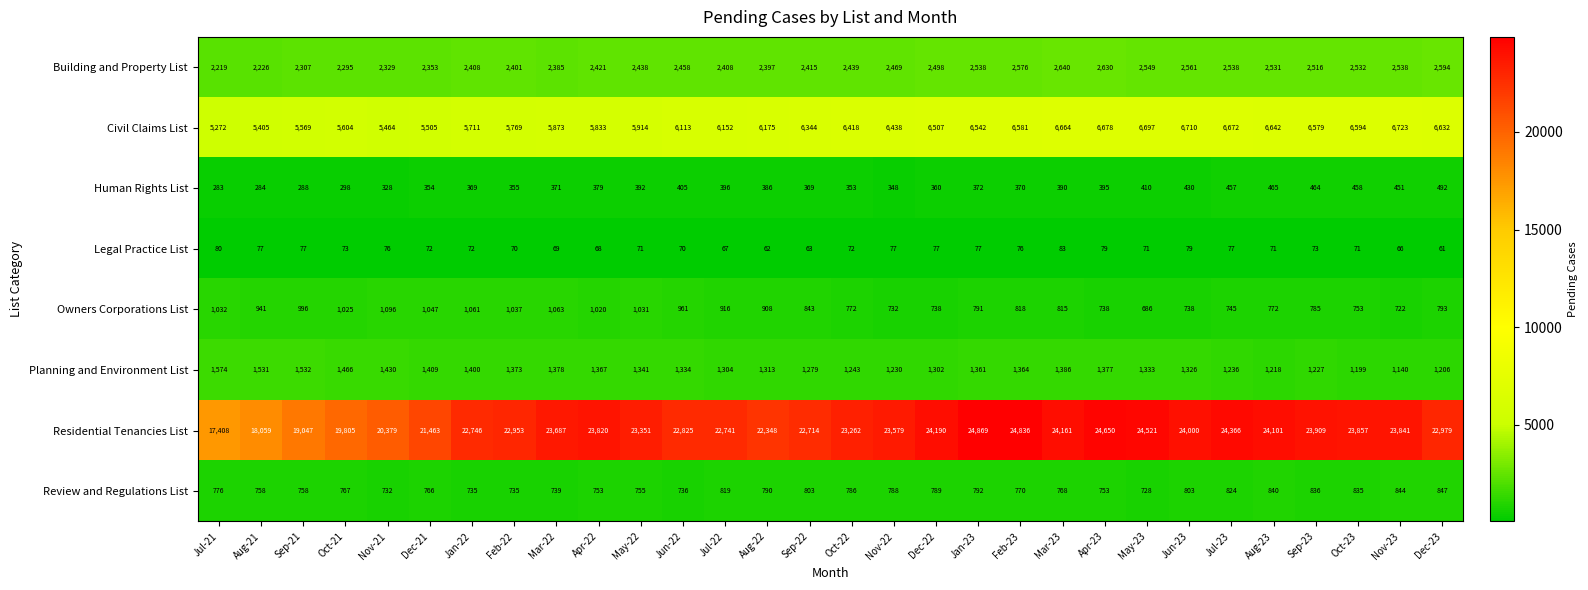

What is the sum of all Civil Claims List values?

185780